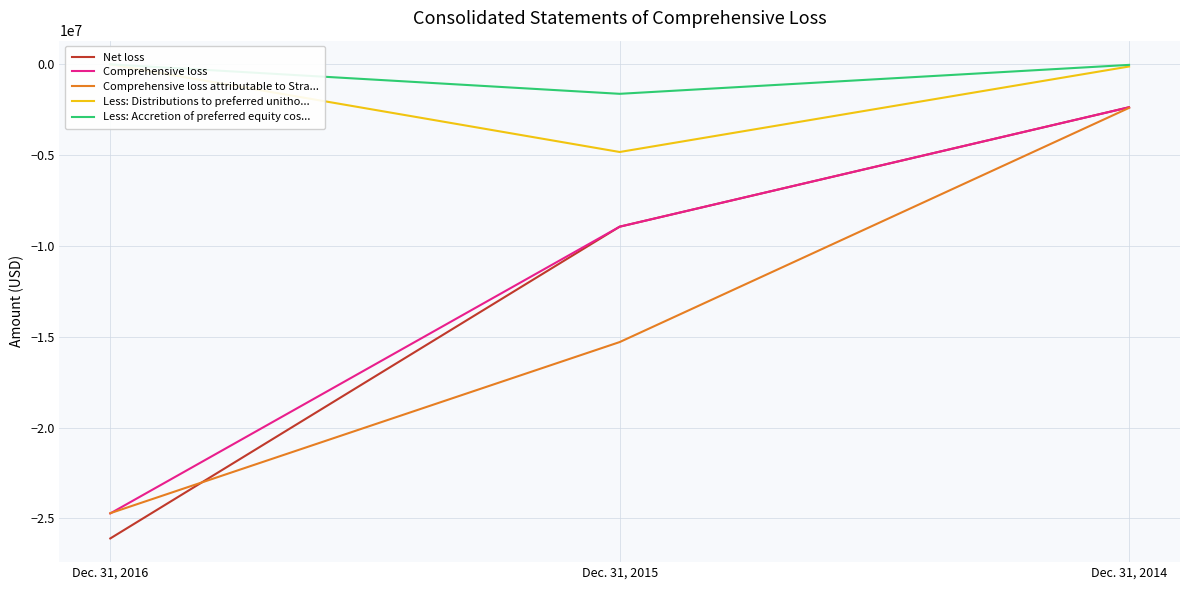

Read the Net loss value at Dec. 31, 2015, to the nearest 100.

-8937500